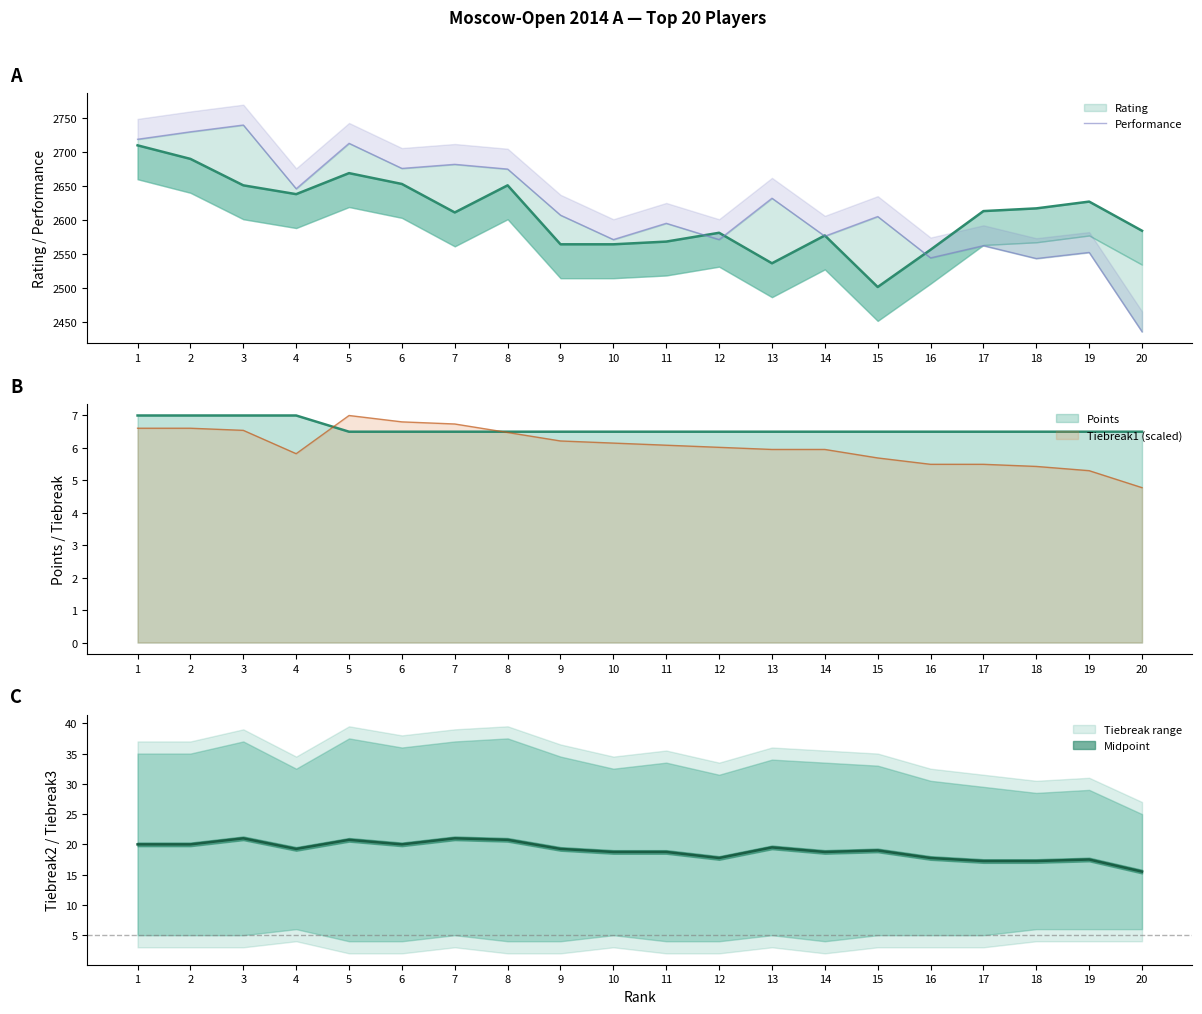

What is the value of the 2nd point from the left?

2730